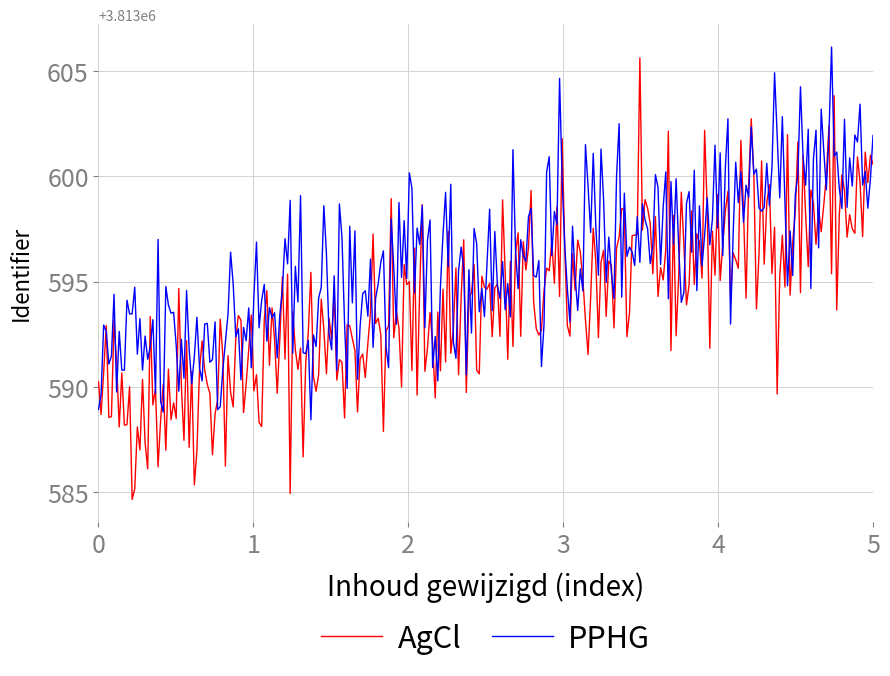

What is the maximum value shown in the chart?

3813606.1